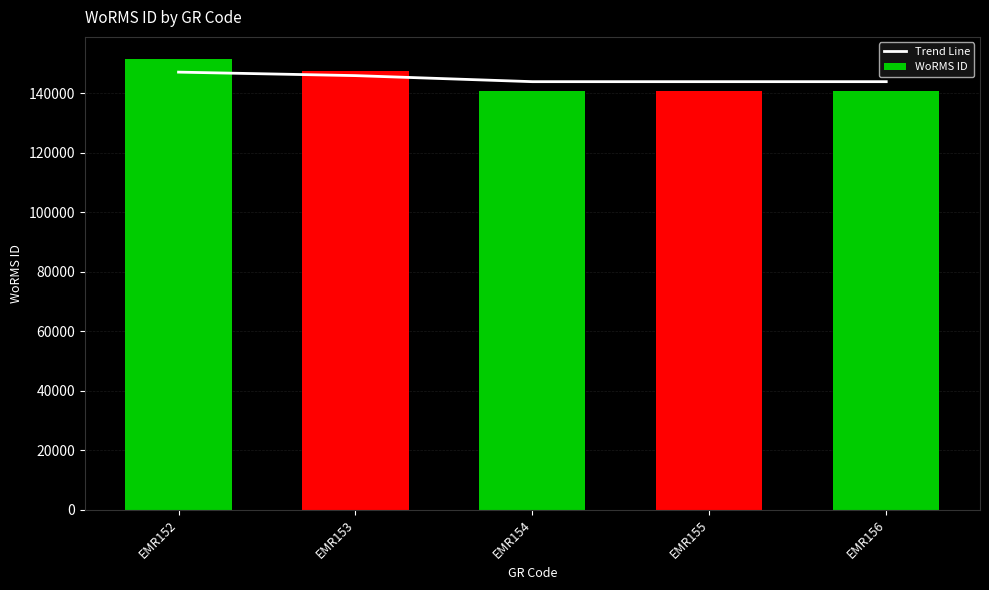

Reading right to left, list all the values displayed in this chart.

Trend Line: EMR156=143890.9	EMR155=143890.6	EMR154=143890.3	EMR153=145923.1	EMR152=147097.6
WoRMS ID: EMR156=140685.0	EMR155=140684.0	EMR154=140683.0	EMR153=147459.0	EMR152=151374.0